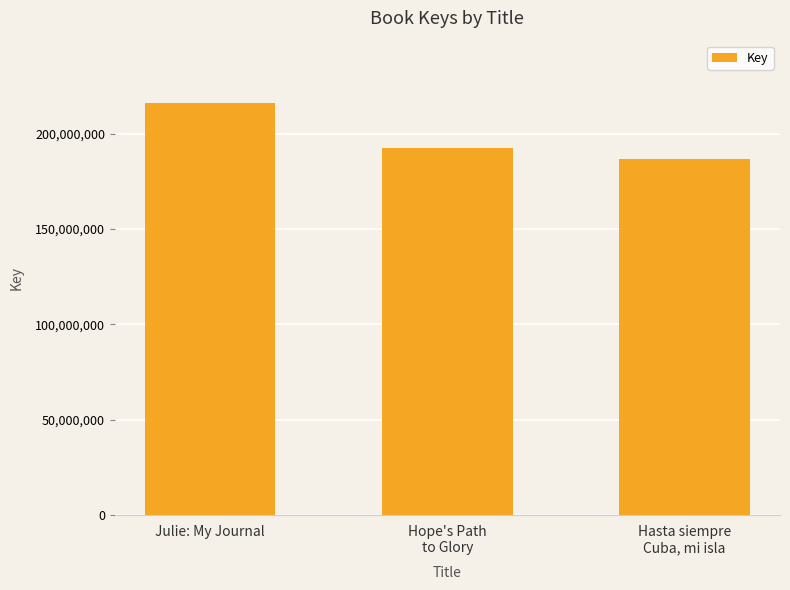

Does the chart contain any negative values?

No